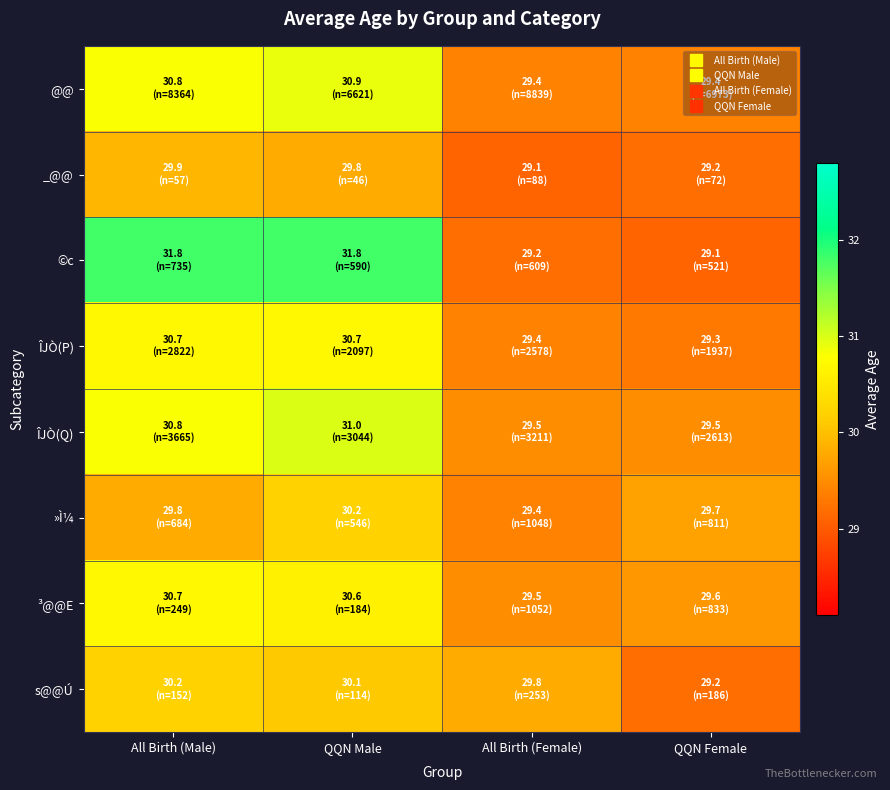

Which series has the largest range (max minus min)?

©c